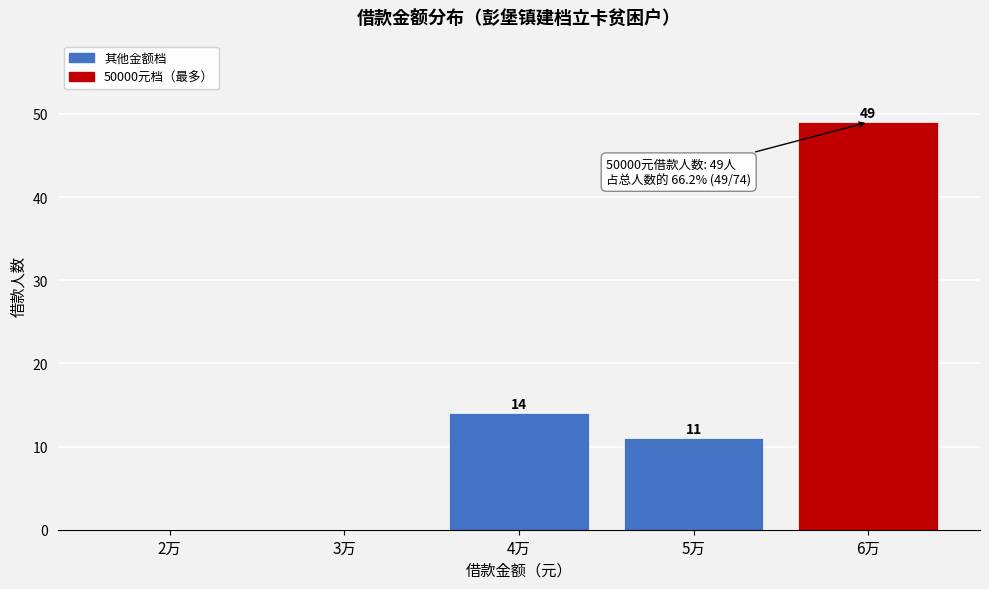

Reading left to right, what are all the values shown in this chart?

2万=0	3万=0	4万=14	5万=11	6万=49